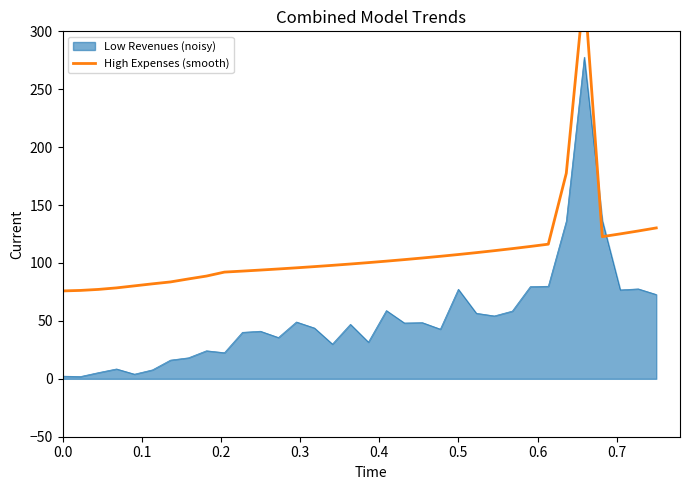

What is the highest value of the Low Revenues (noisy) series?

277.7